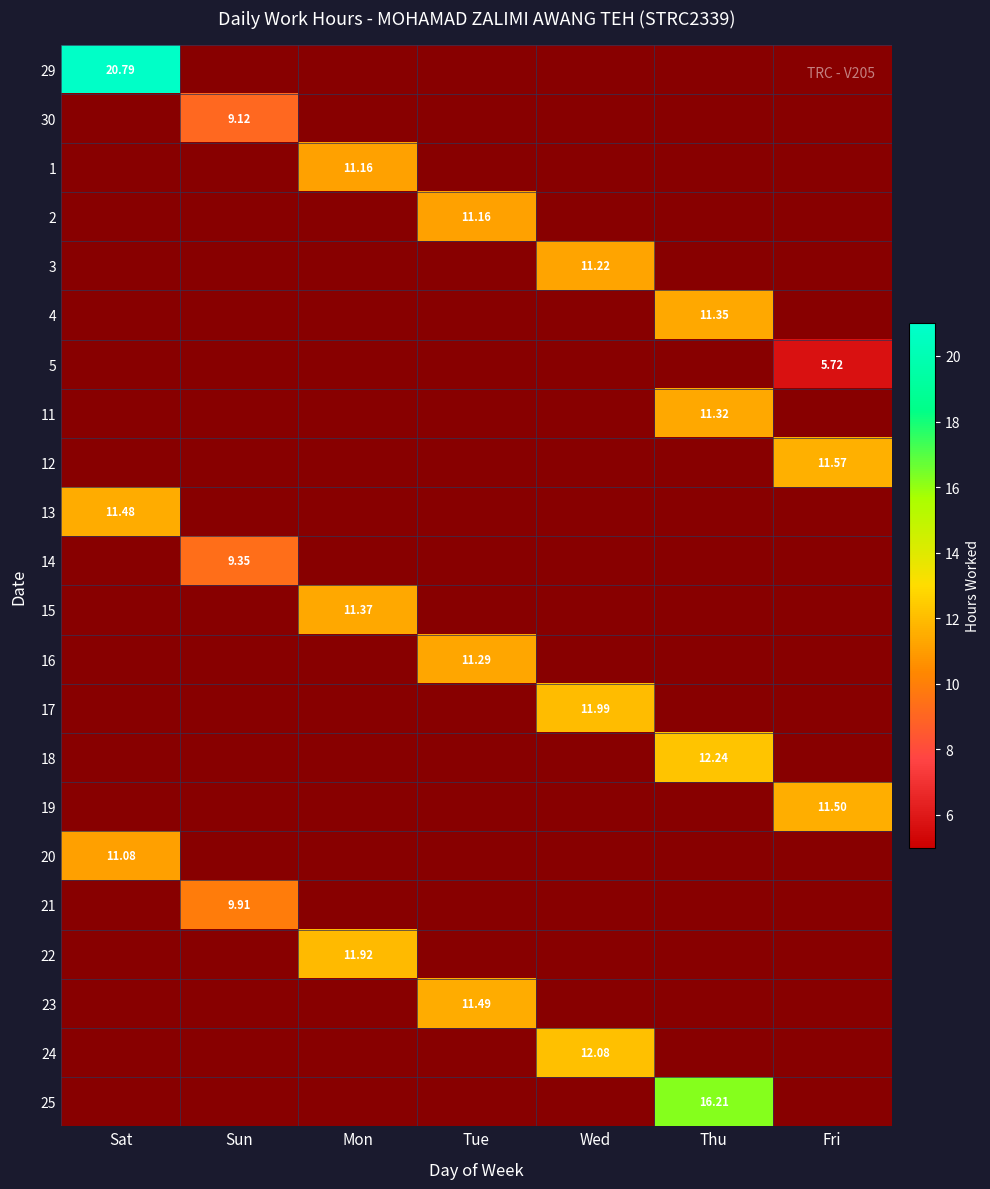

Between Wed and Thu, which series saw the biggest shift?

25